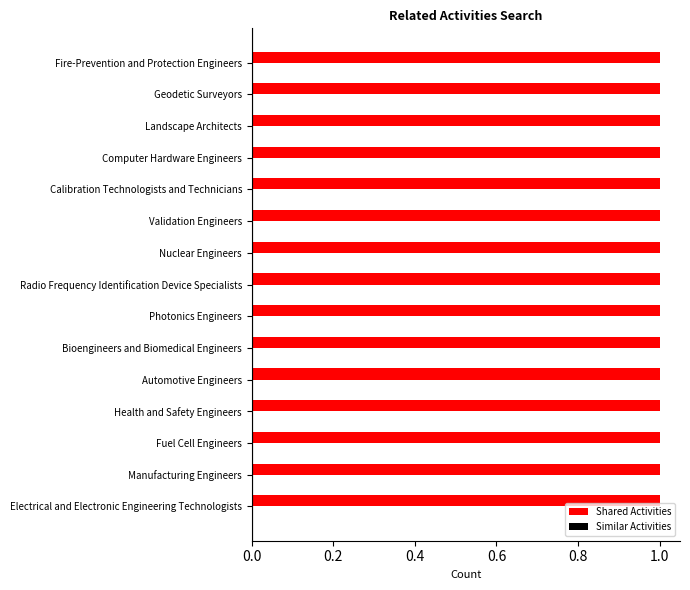

Are the bars horizontal?

Yes